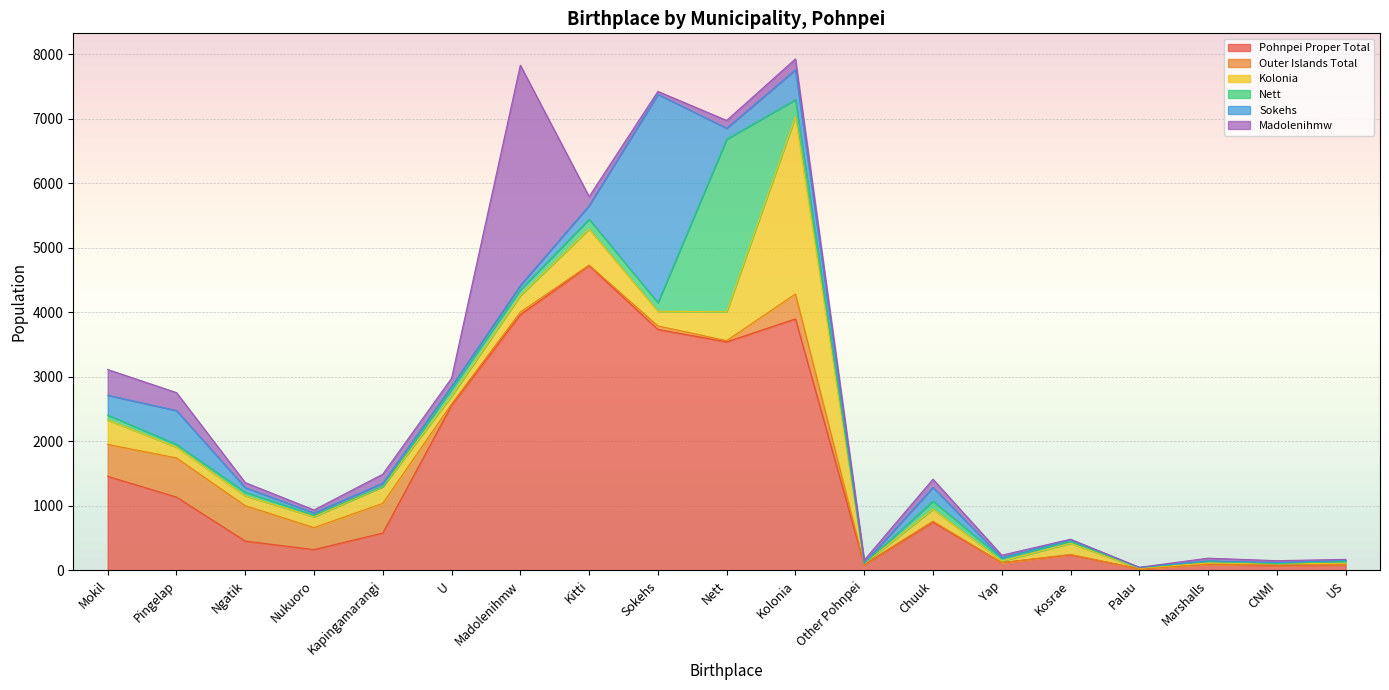

Which has a higher value, Palau or Kapingamarangi?

Kapingamarangi